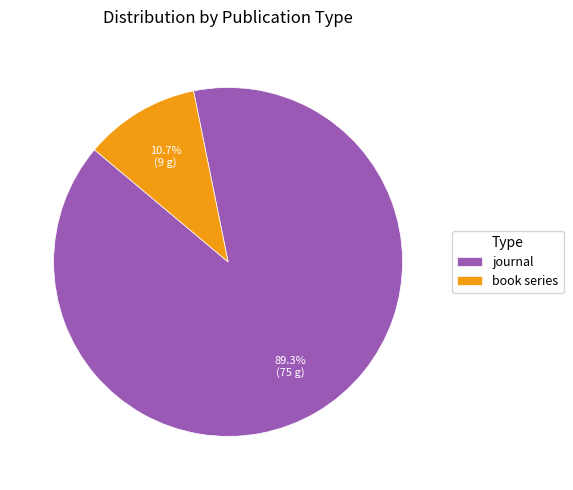

How much of the chart is everything except journal?

10.7%